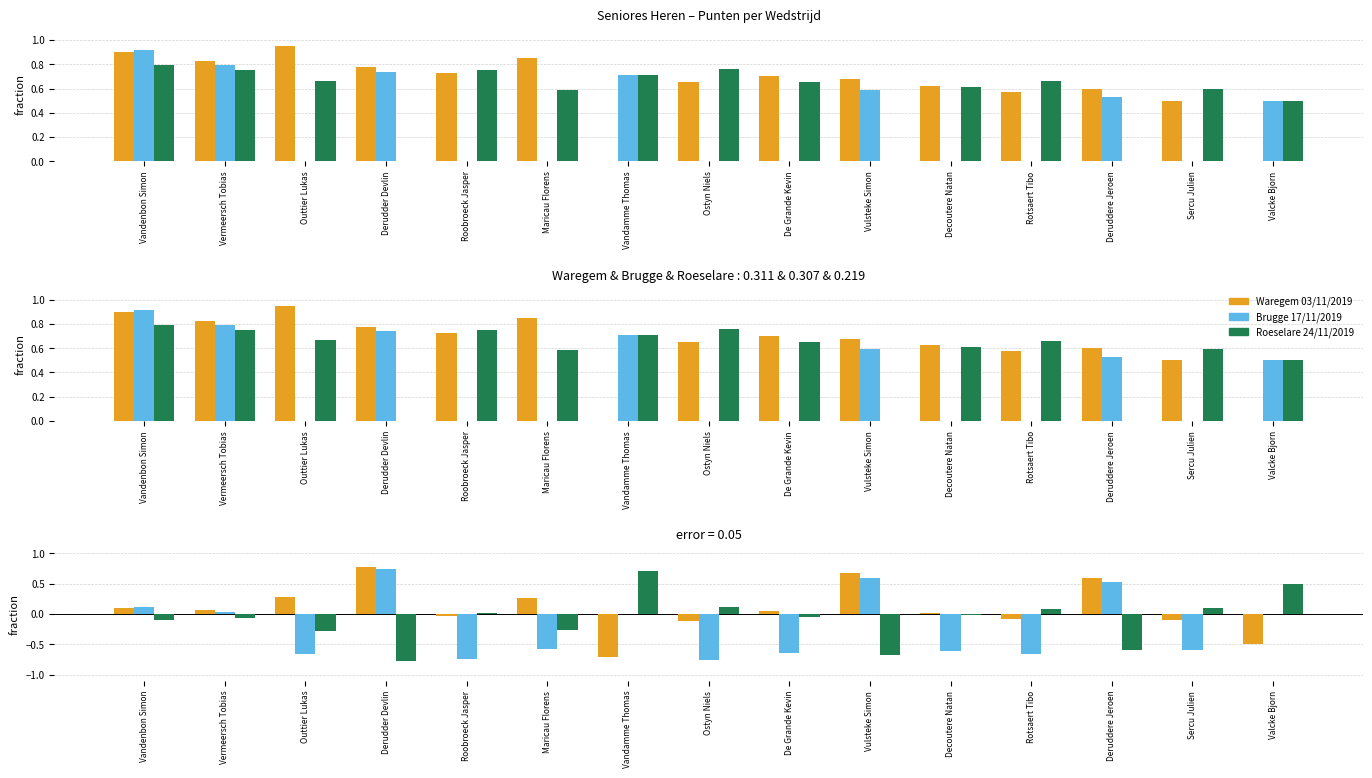

What is the label of the 13th bar from the left?

Deruddere Jeroen